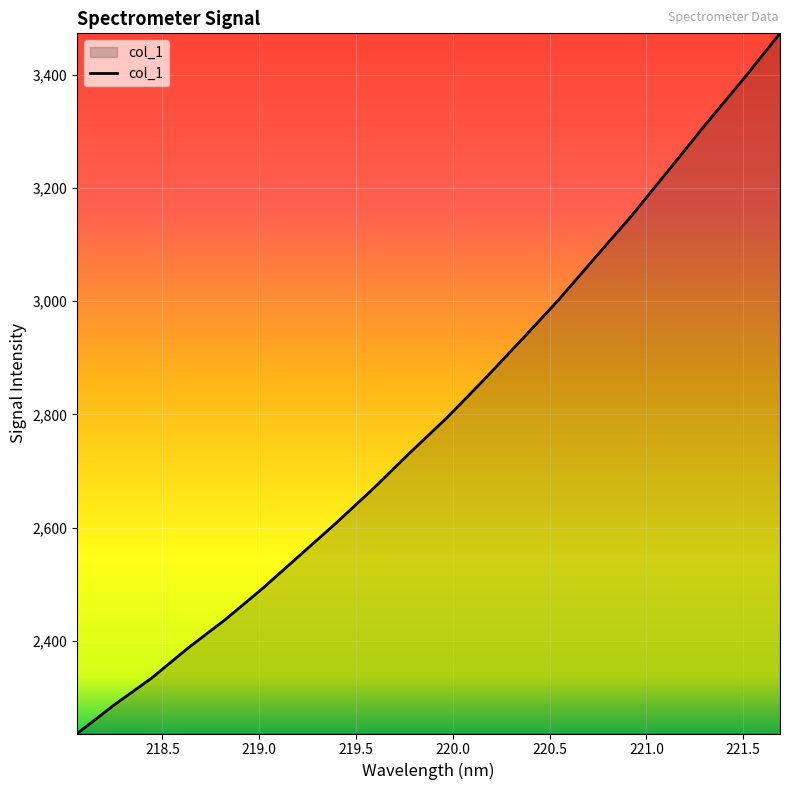

What is the difference between the maximum and minimum values?

1237.4